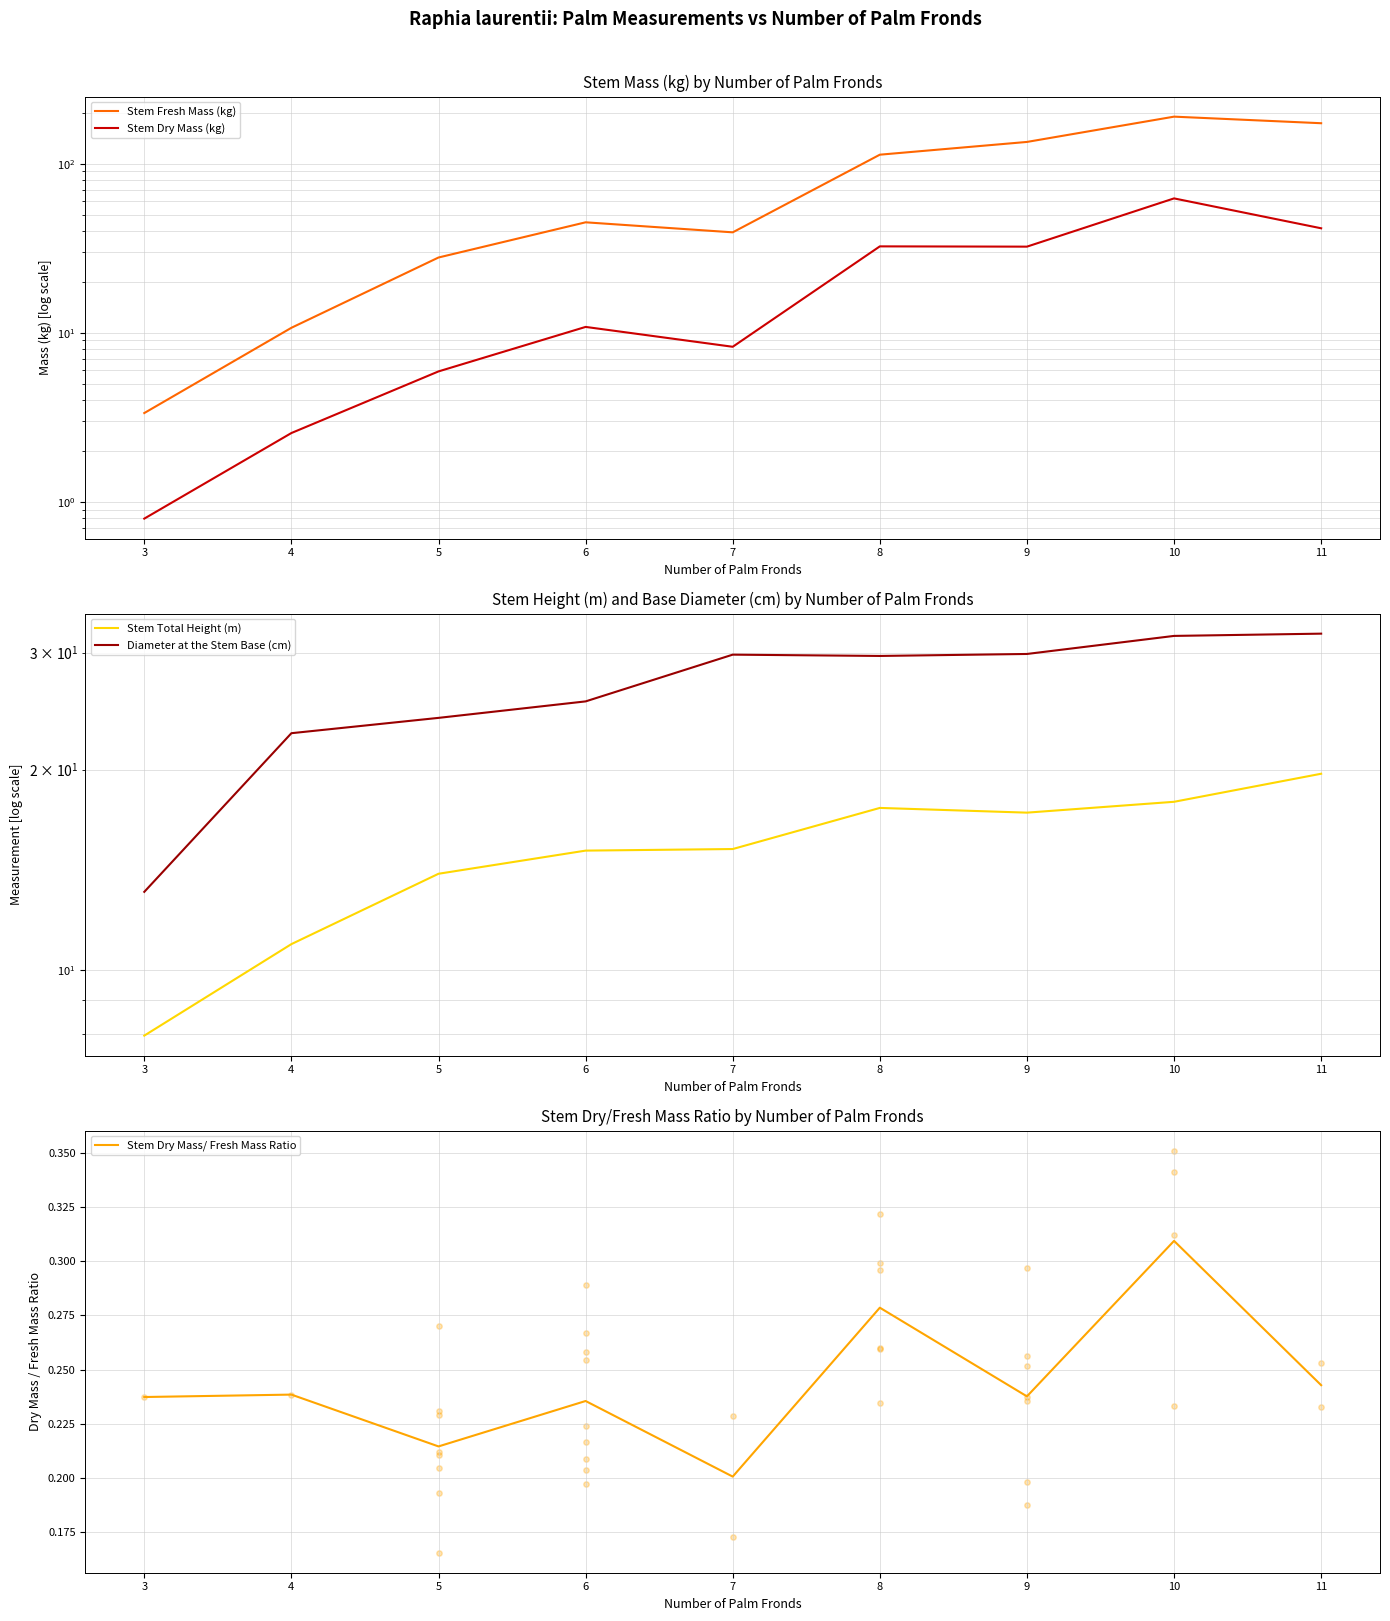

At how many categories does at least one series exceed 91?

4